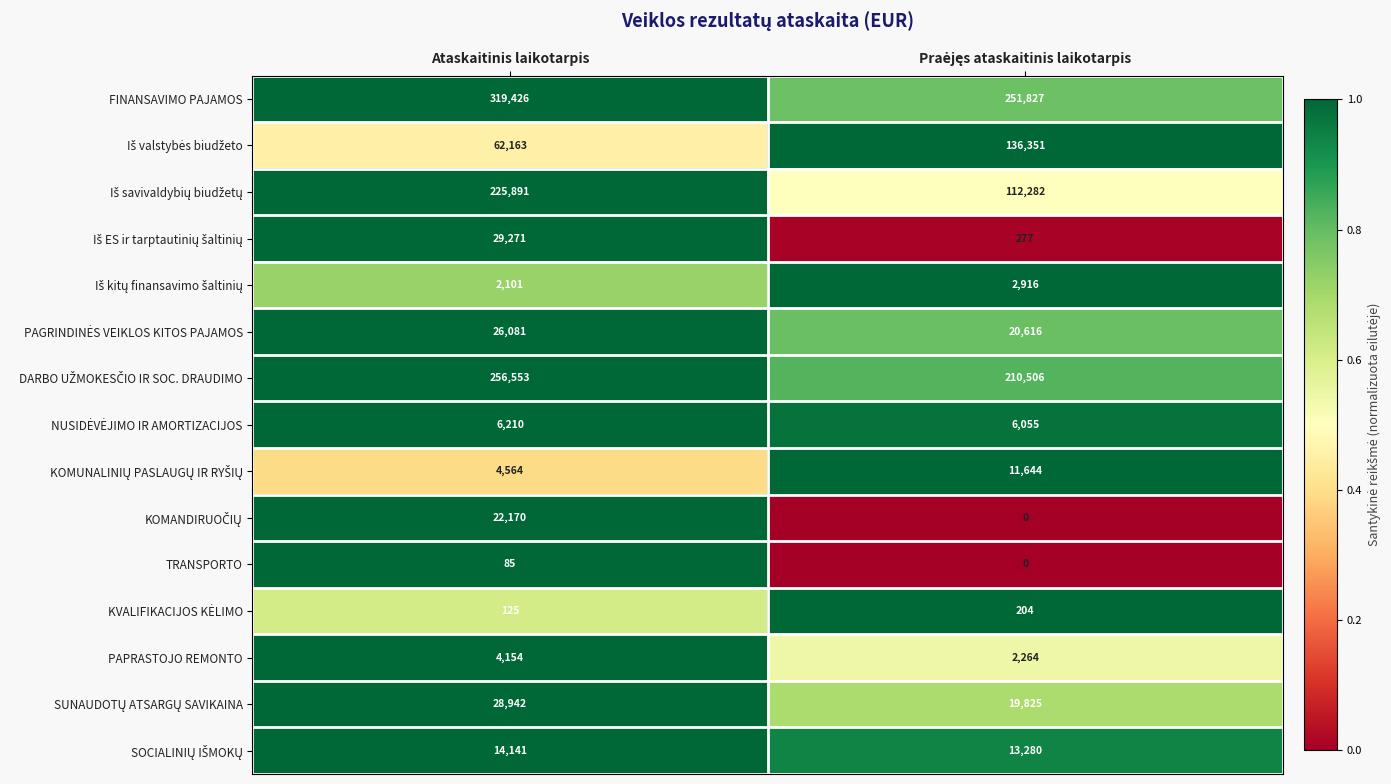

Which series has the largest total across all categories?

FINANSAVIMO PAJAMOS